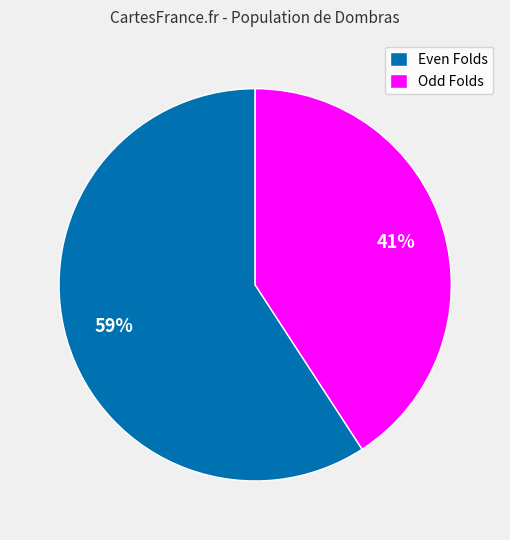

What is the largest slice in the pie chart?

Even Folds